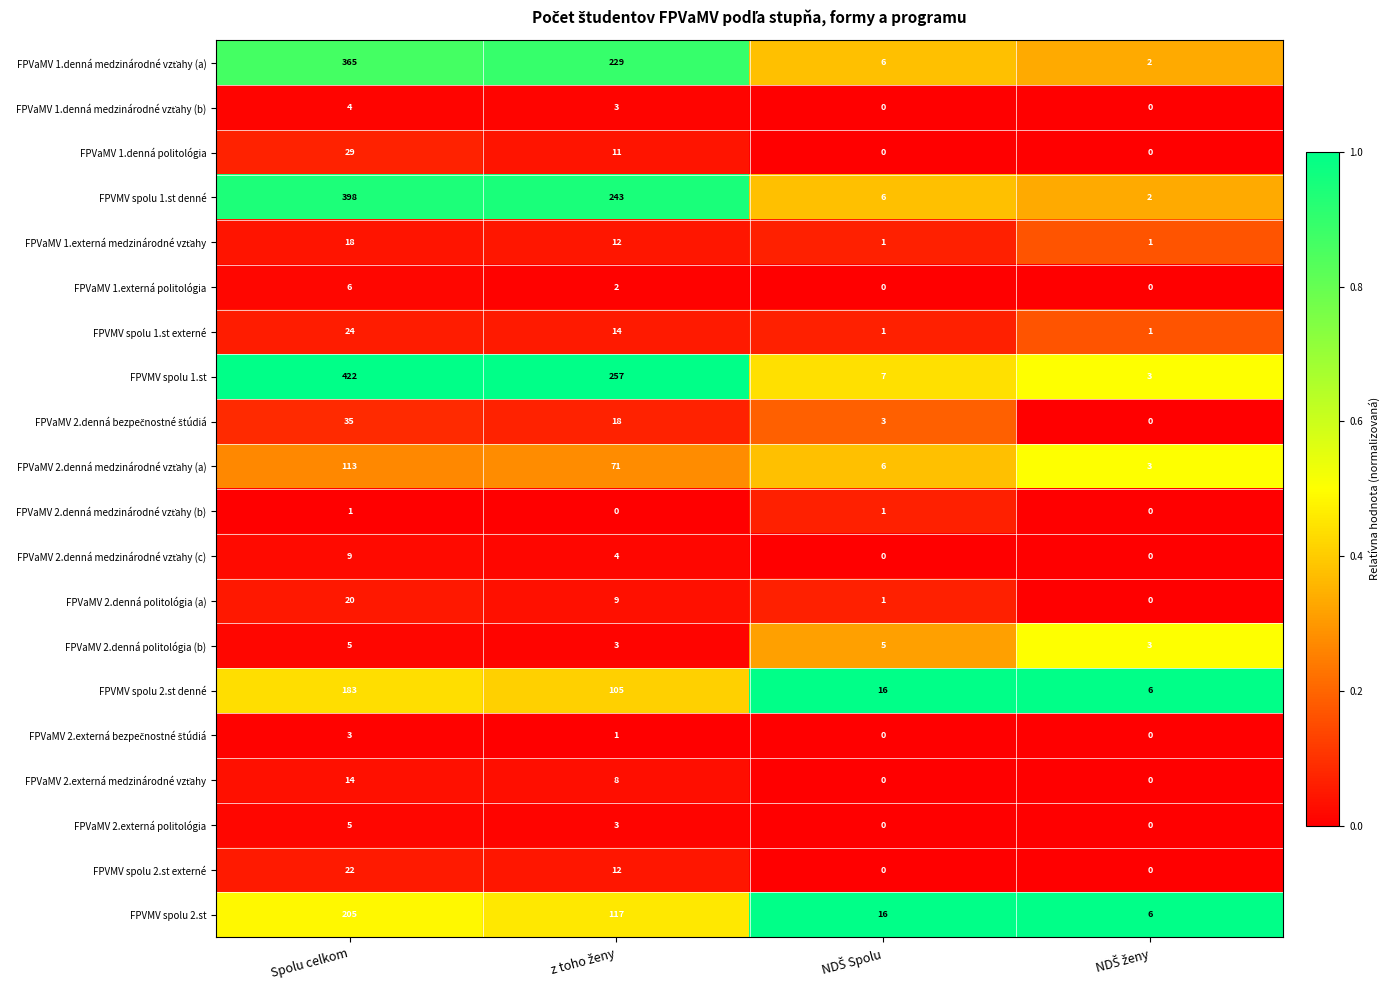

How many FPVaMV 2.externá politológia values are between 0 and 5?

4